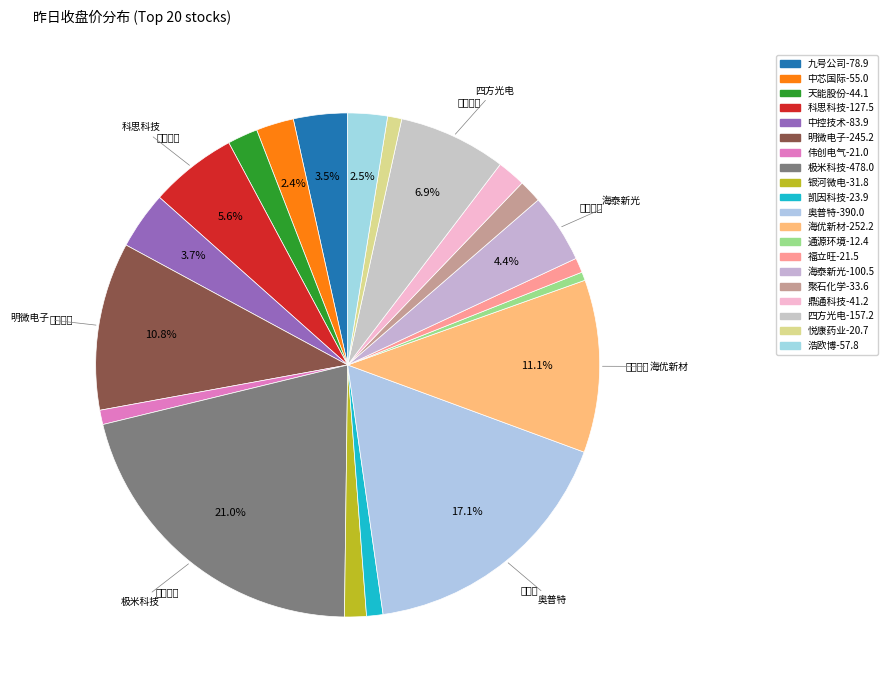

To the nearest percent, what portion does 浩欧博 represent?

3%